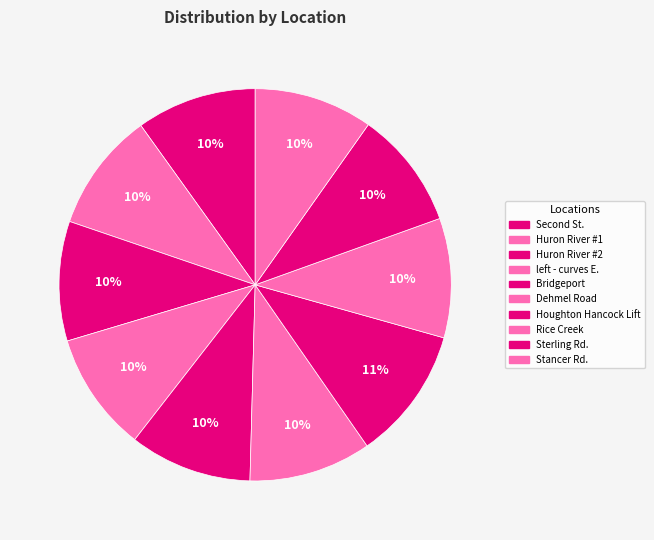

What is the ratio of the value at Bridgeport to the value at Rice Creek?

1.0